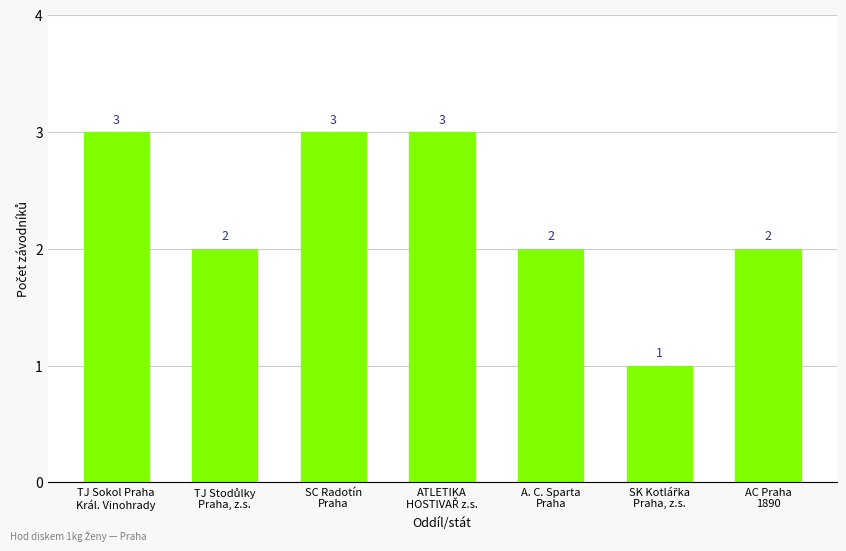

Reading left to right, what are all the values shown in this chart?

3	2	3	3	2	1	2